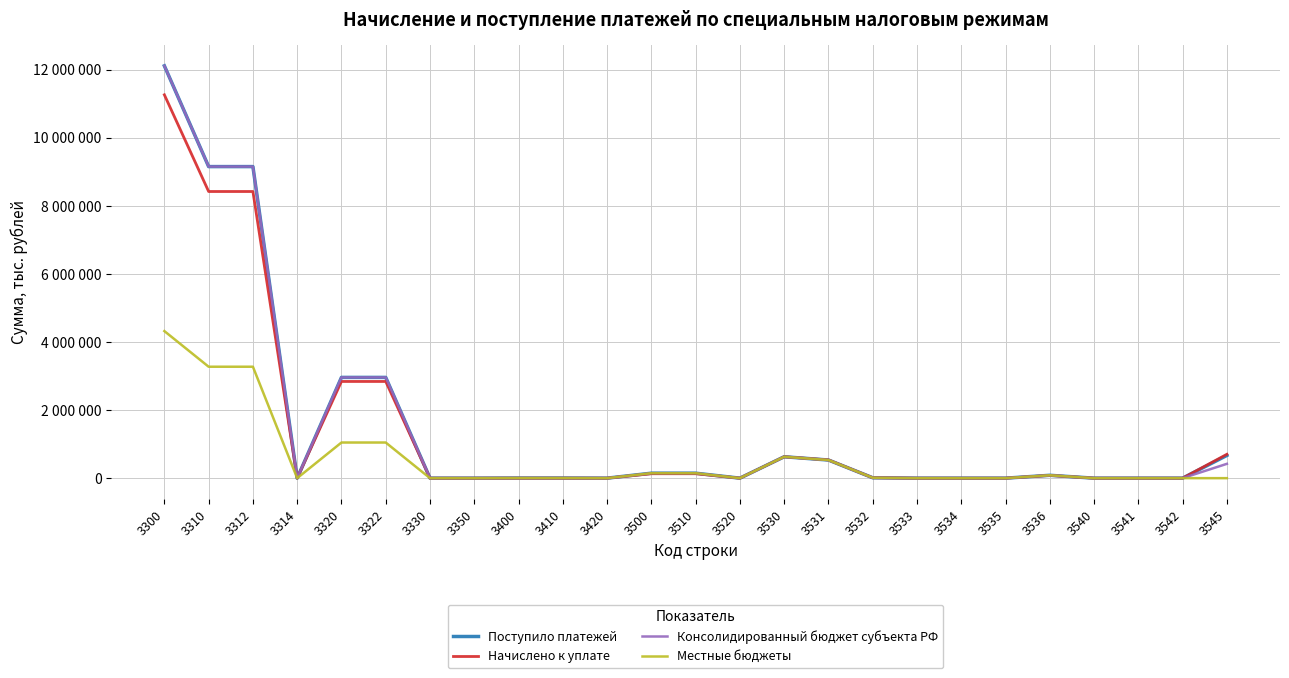

Rank the series at 3500 from lowest to highest value.

Начислено к уплате, Поступило платежей, Консолидированный бюджет субъекта РФ, Местные бюджеты